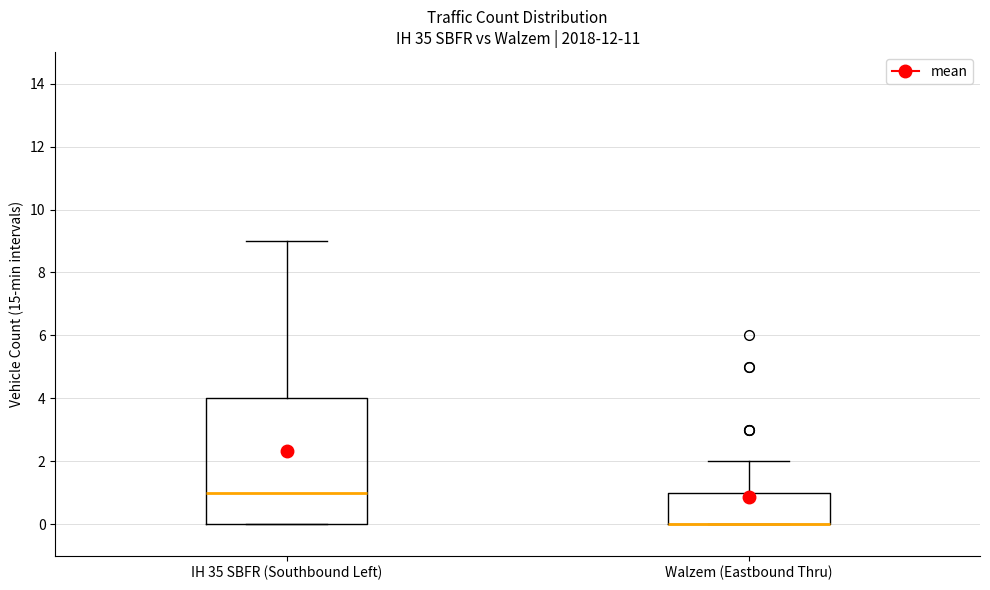

Where is the upper edge of the box for IH 35 SBFR (Southbound Left) on the y-axis? The values are not printed on the chart, so give them approximately, as read against the axis.

4